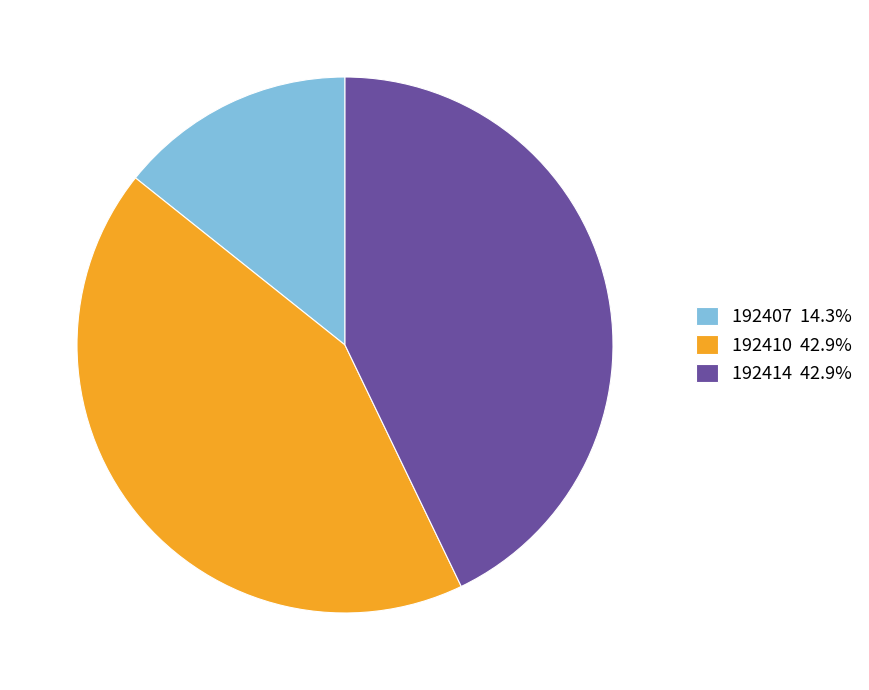

What is the ratio of the value at 192410 42.9% to the value at 192414 42.9%?

1.0